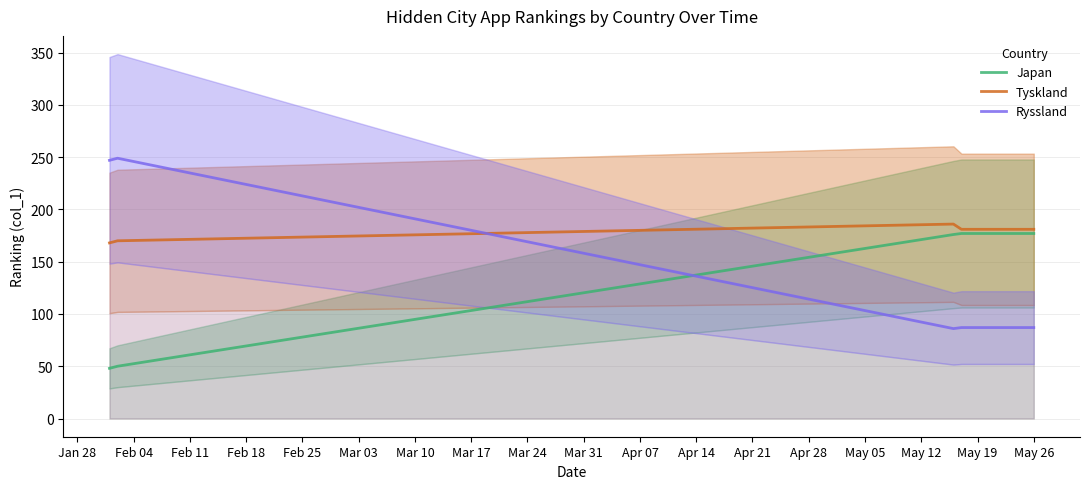

True or false: Ryssland has a value of 87 at May 26.

True